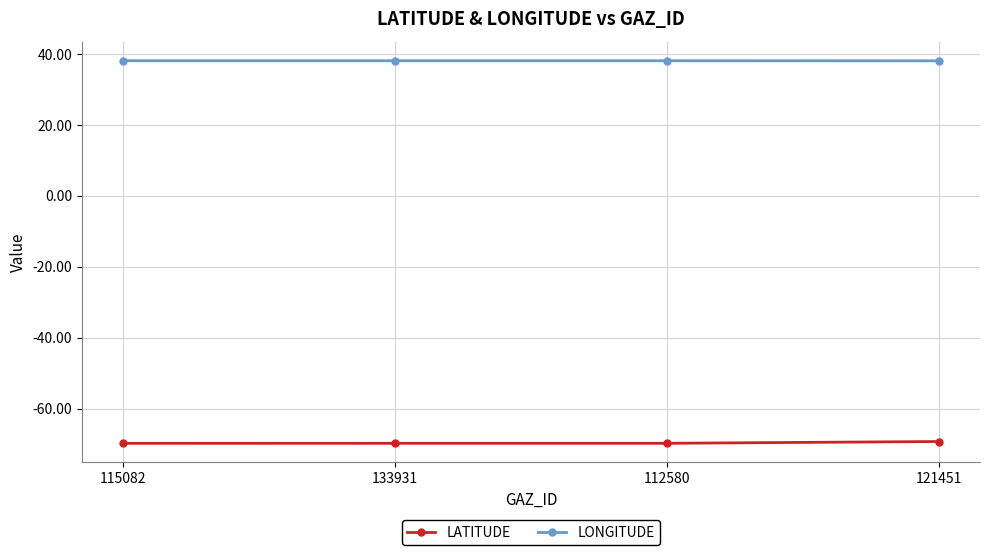

Rank the series by their maximum value, from lowest to highest.

LATITUDE, LONGITUDE